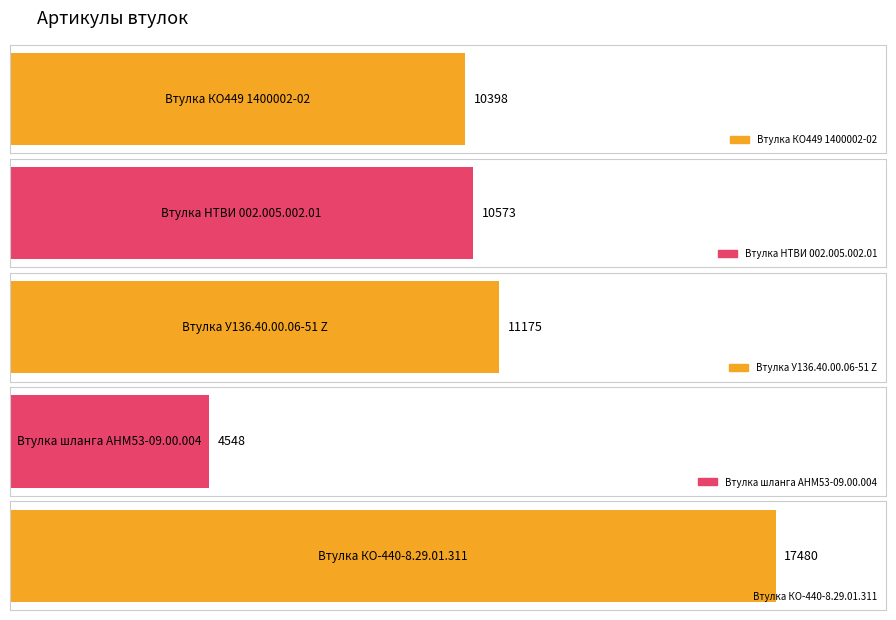

Read the value at Втулка У136.40.00.06-51 Z, to the nearest 100.

11200